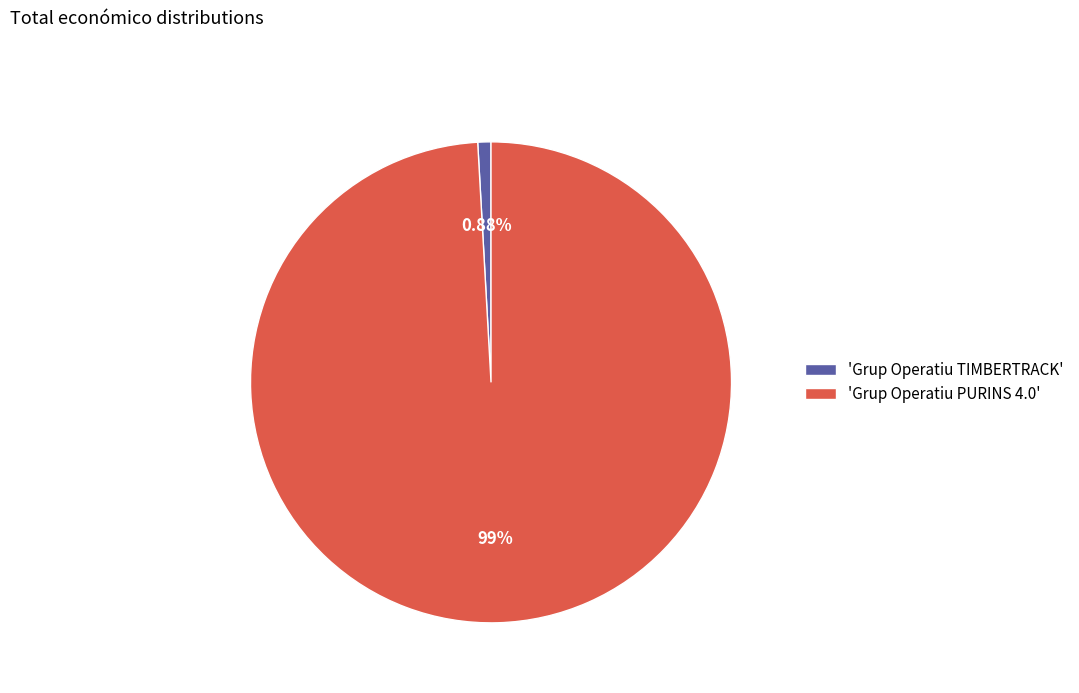

What is the majority slice?

'Grup Operatiu PURINS 4.0'